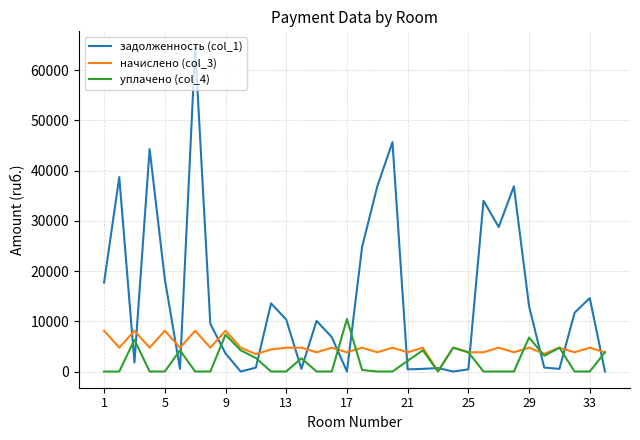

List the series in order of their overall mean, lowest first.

уплачено (col_4), начислено (col_3), задолженность (col_1)